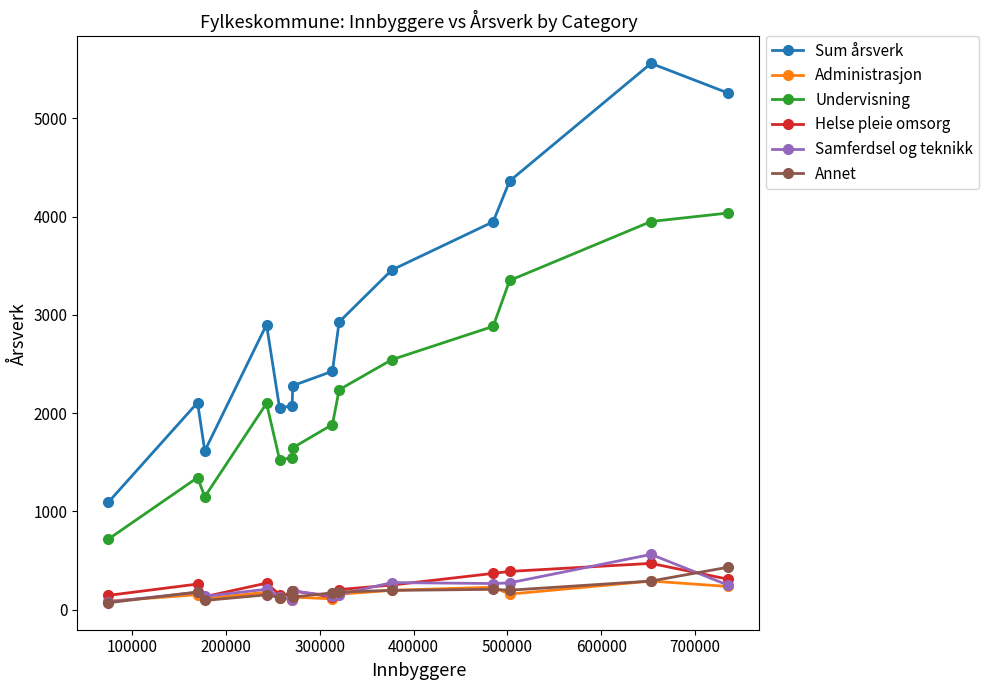

What is the difference between the maximum and second lowest values in the Samferdsel og teknikk series?

460.6